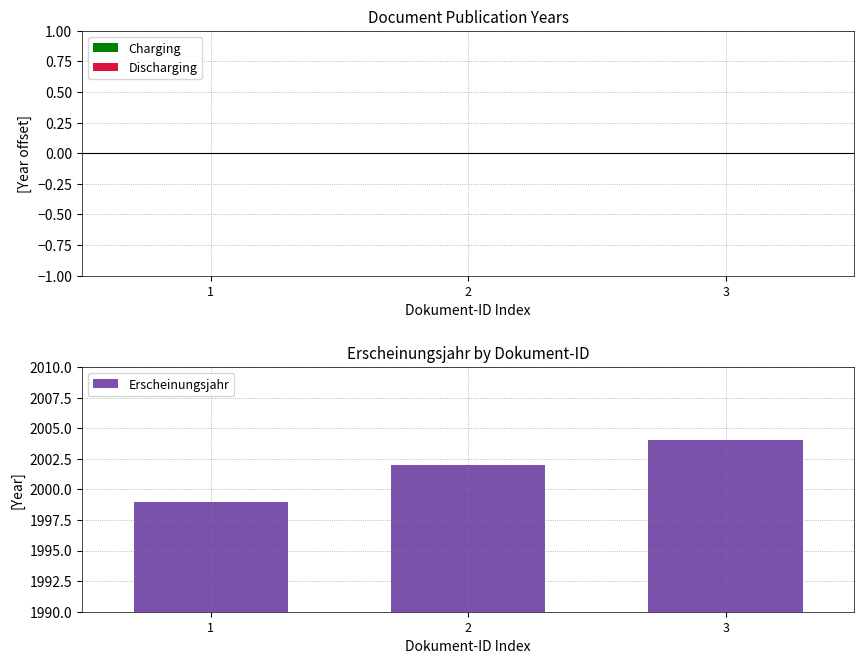

What is the change in value from 2 to 3?

+2